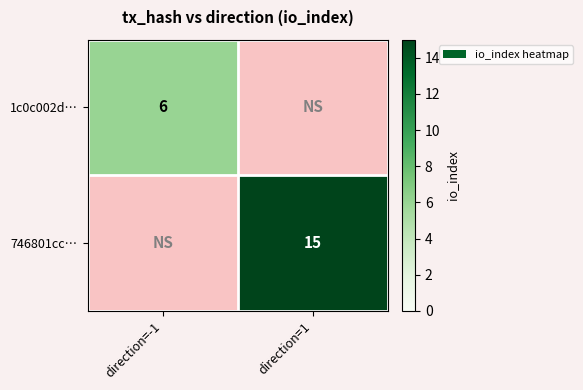

The value of 746801cc… at direction=1 is 15. True or false?

True